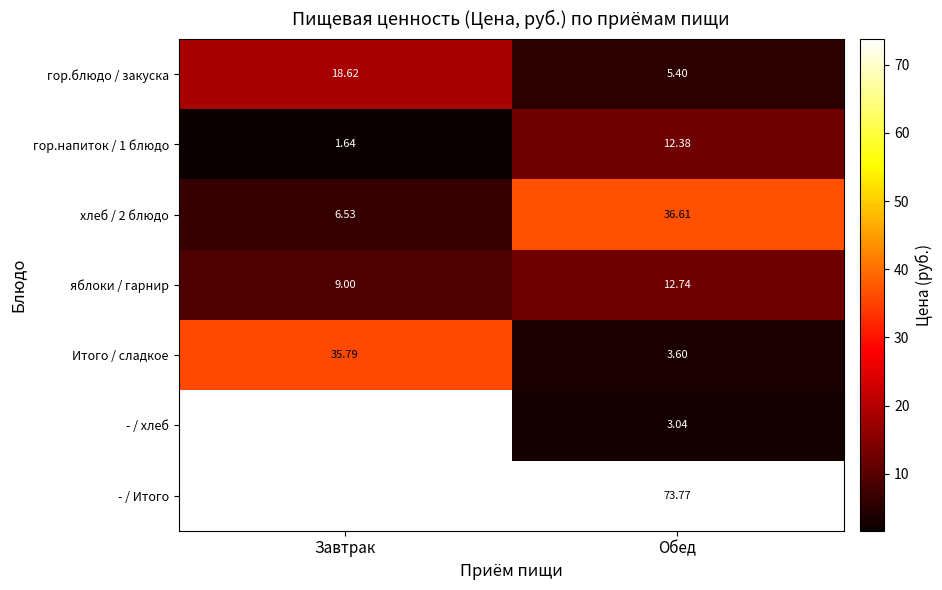

Is the value of гор.напиток / 1 блюдо at Обед greater than the value of Итого / сладкое at Обед?

Yes